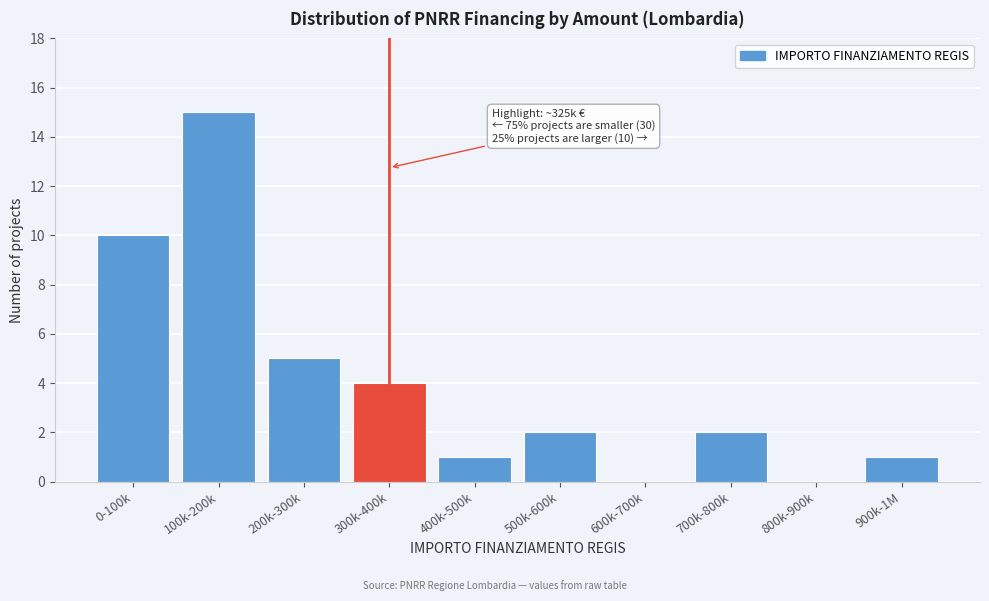

Reading left to right, list all the values displayed in this chart.

0-100k=10	100k-200k=15	200k-300k=5	300k-400k=4	400k-500k=1	500k-600k=2	600k-700k=0	700k-800k=2	800k-900k=0	900k-1M=1